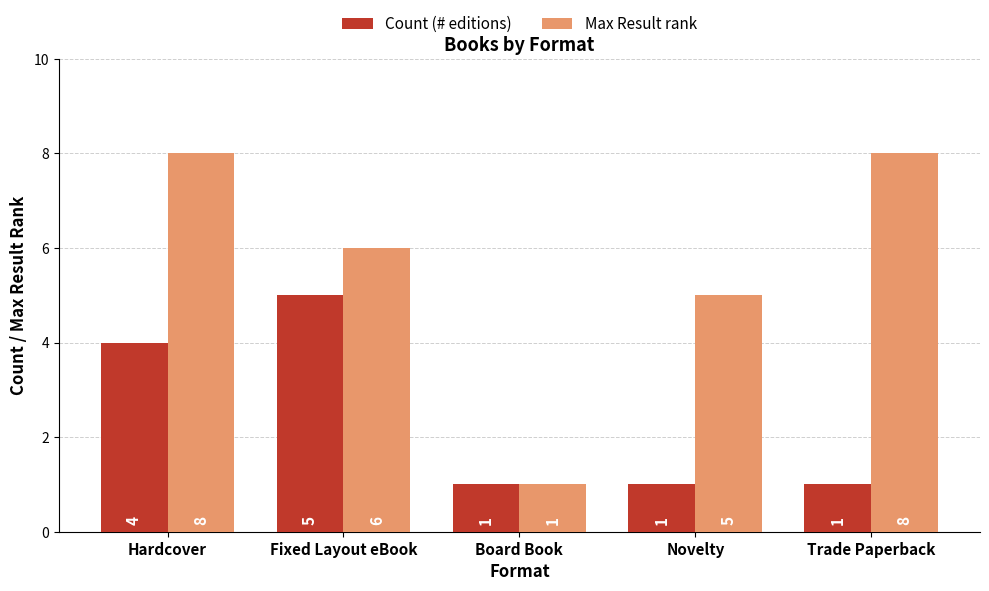

Is it true that Max Result rank equals 3 at Novelty?

False